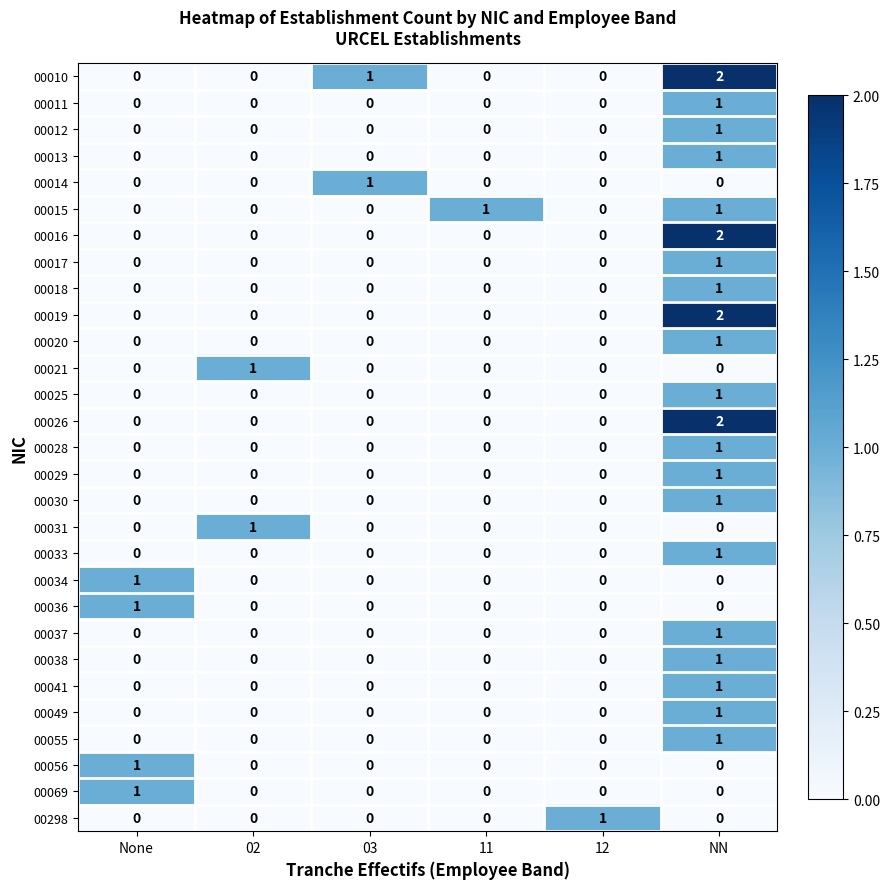

The value of 00049 at 11 is 0. True or false?

True